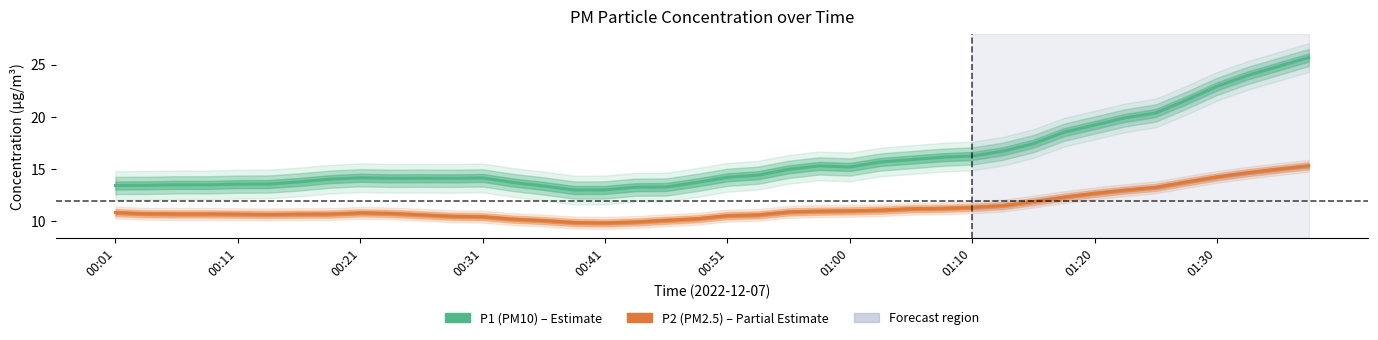

How many data points in P1 (PM10) are above 14?

26